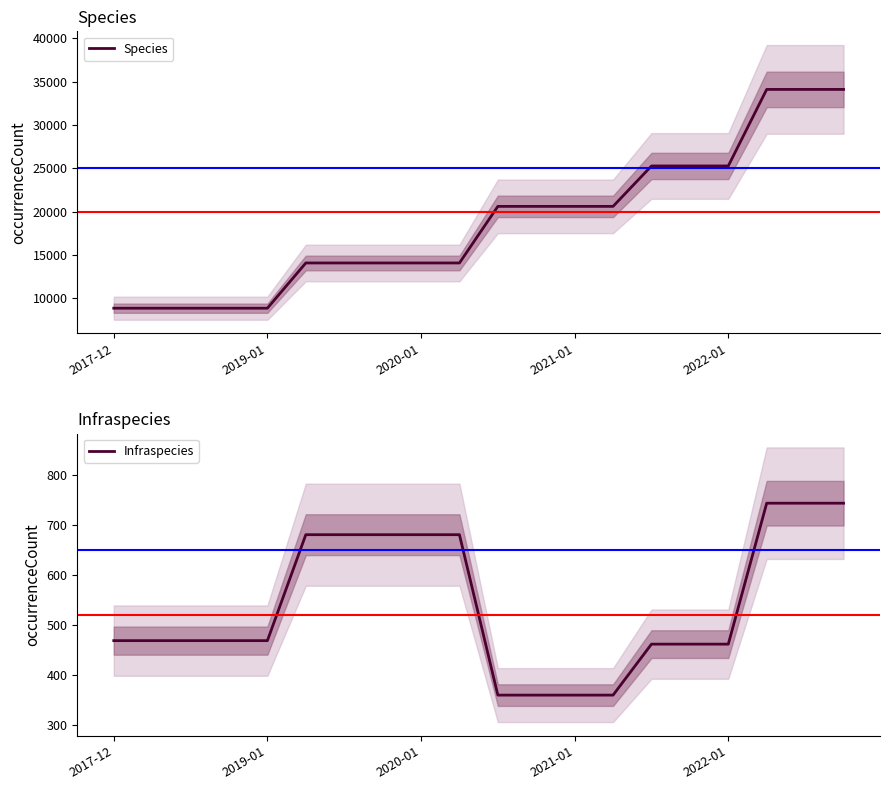

Is it true that Species equals 20615 at 11?

True